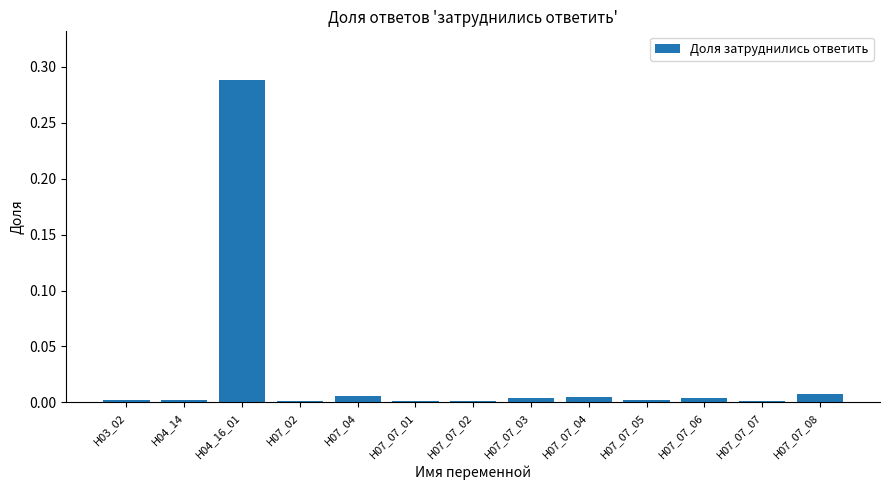

At which category does the chart reach its peak across all series?

H04_16_01